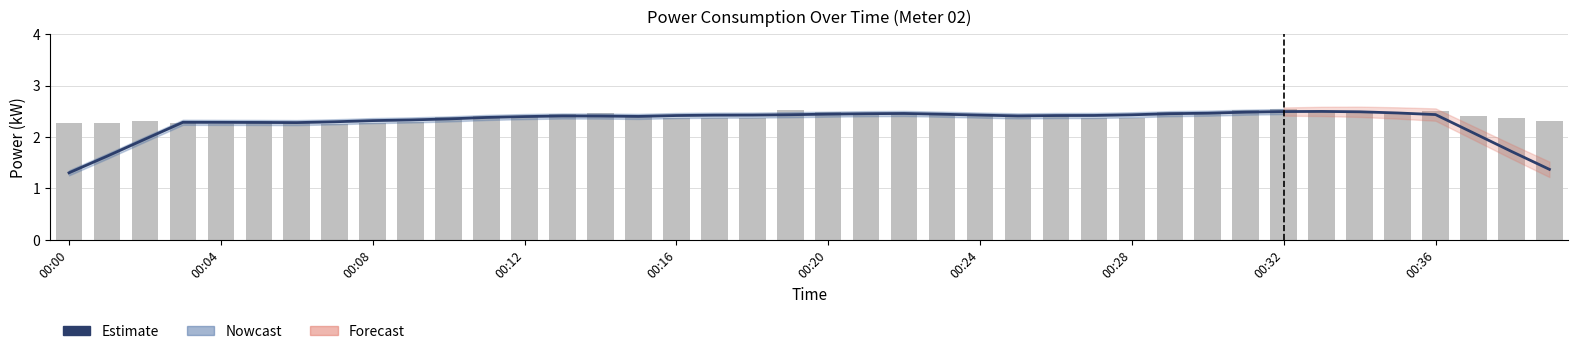

At which category is the sum across all series the highest?

00:32